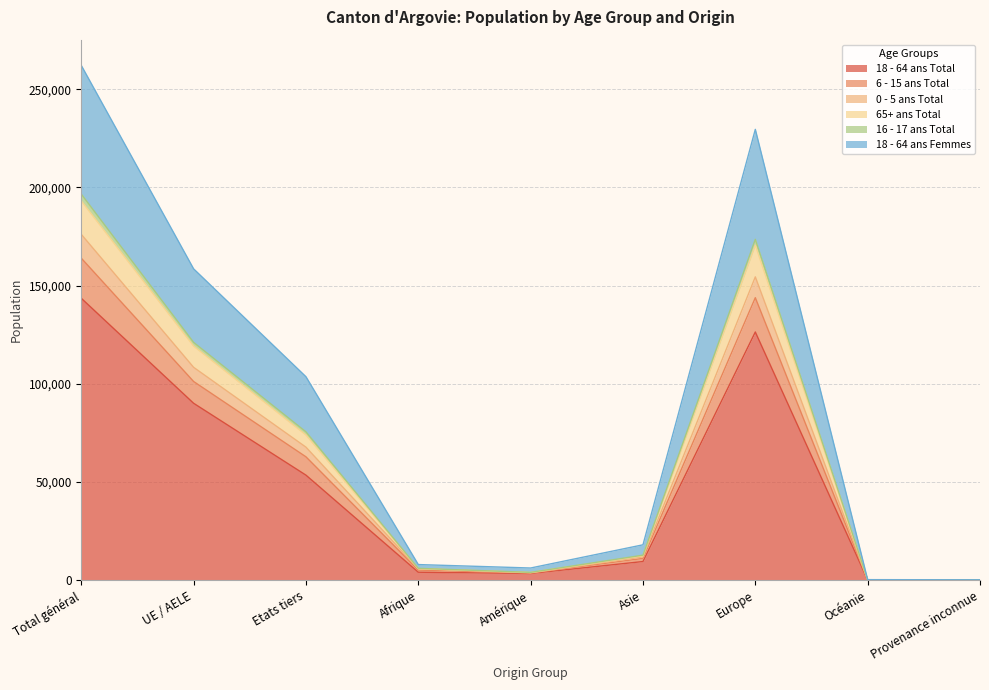

The 18 - 64 ans Total series shows 53486 at Etats tiers. True or false?

True